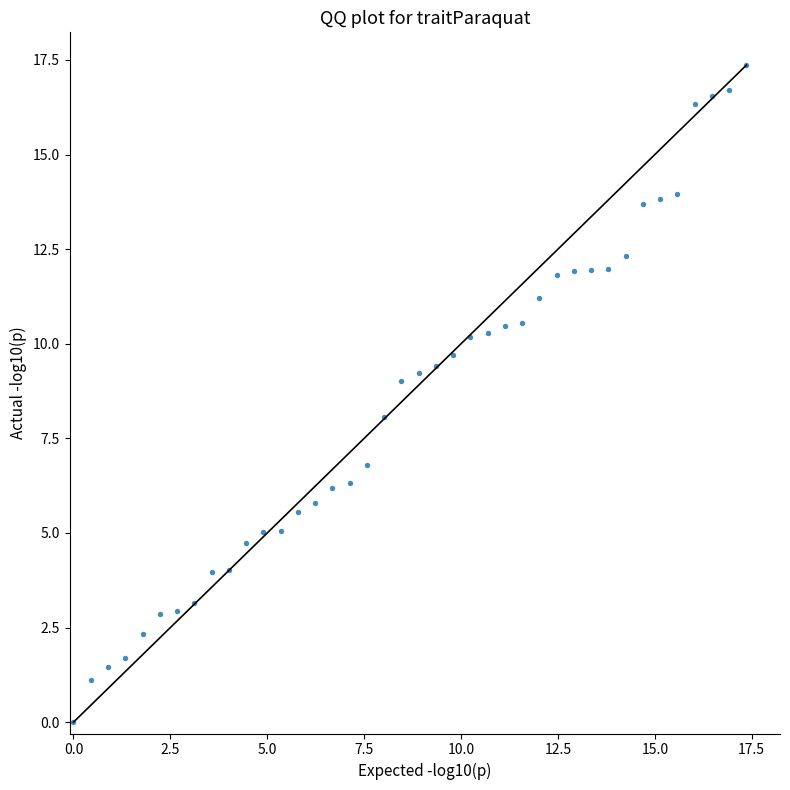

What is the range of Y values (max minus min)?

17.4